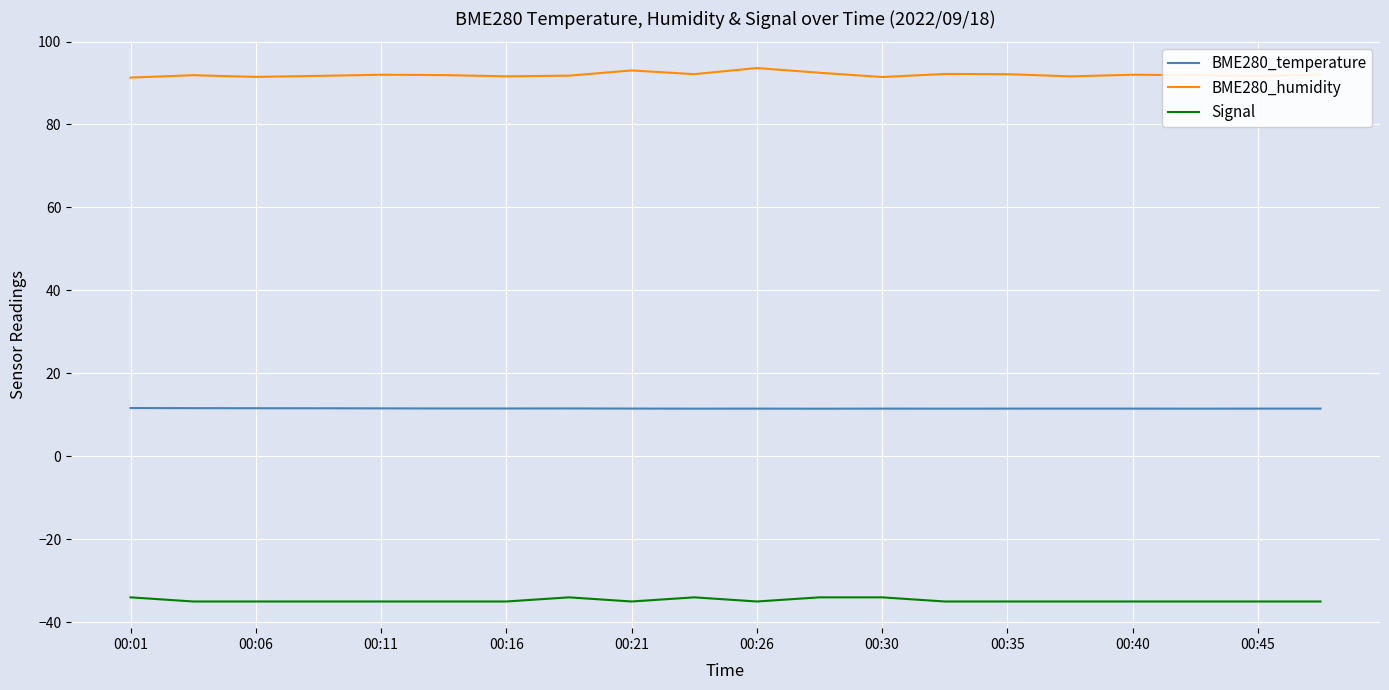

In BME280_humidity, how many points are higher than both neighbors (excluding endpoints)?

6